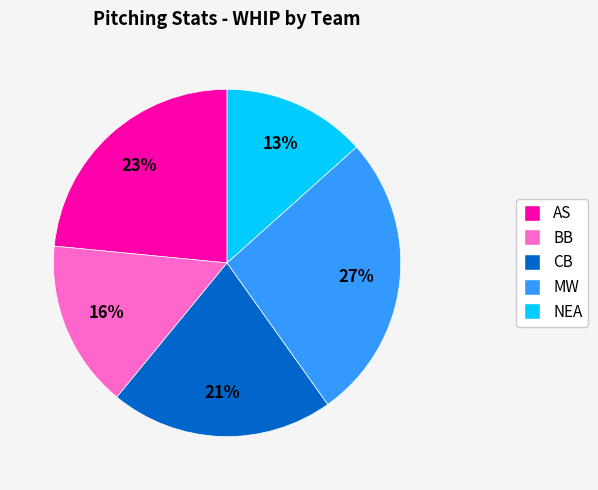

Does NEA represent more than half of the total?

No